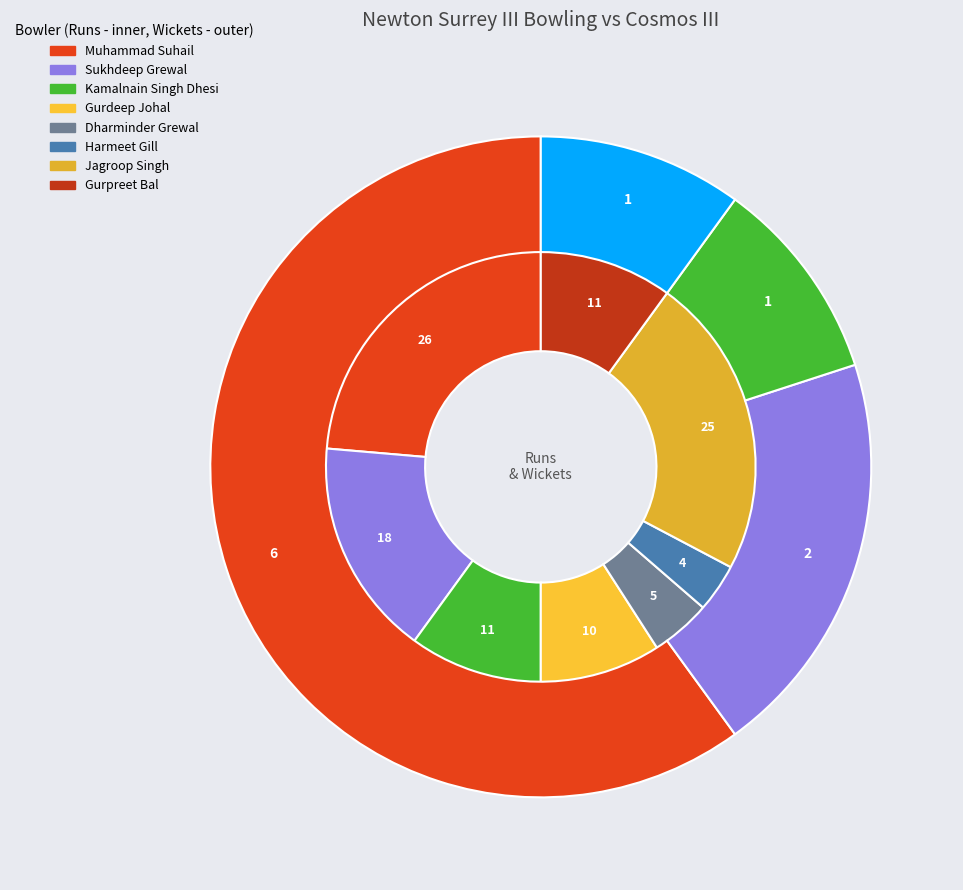

Which has a higher value, Kamalnain Singh Dhesi or Gurpreet Bal?

Kamalnain Singh Dhesi